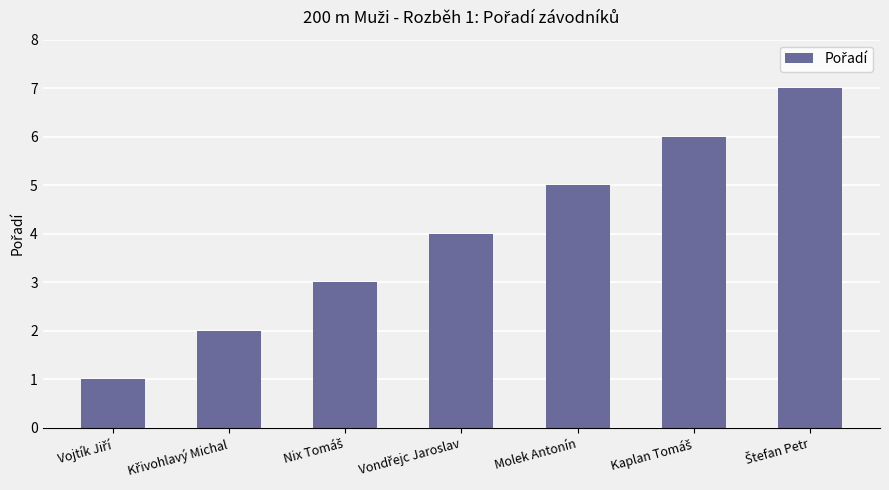

What position from the left is Molek Antonín?

5